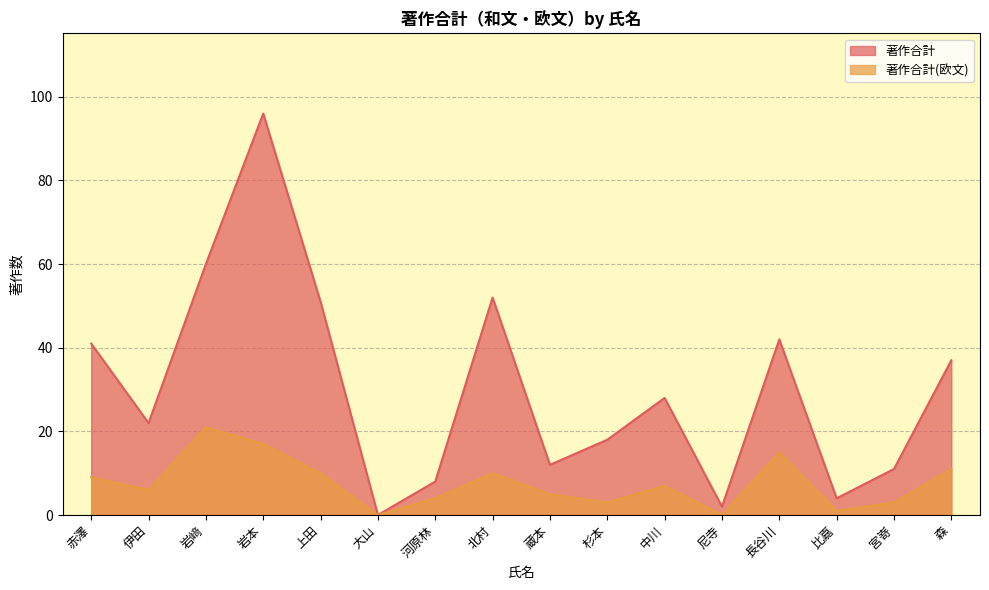

What is the approximate value of 著作合計 at 比嘉, to the nearest 5?

5